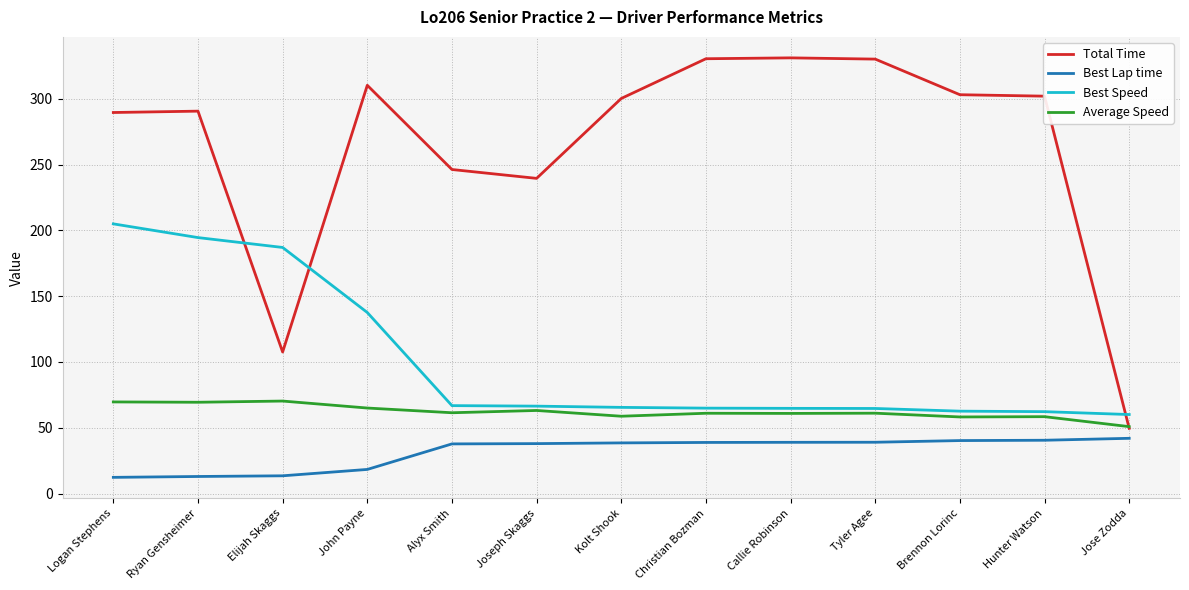

What are all the series names shown in the legend?

Total Time, Best Lap time, Best Speed, Average Speed